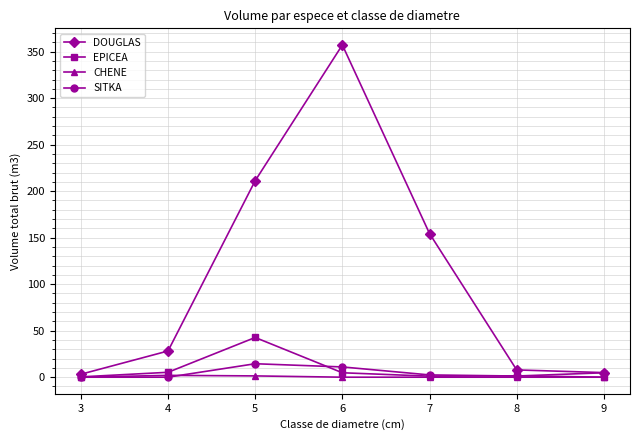

True or false: DOUGLAS has more than 2 interior local peaks.

False